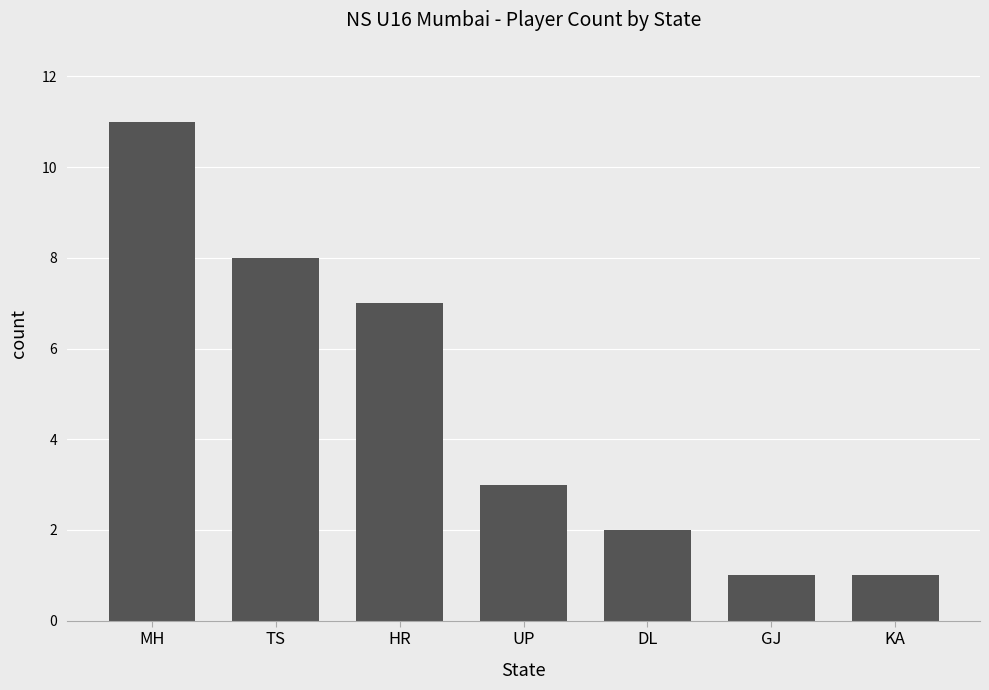

What is the minimum value shown in the chart?

1